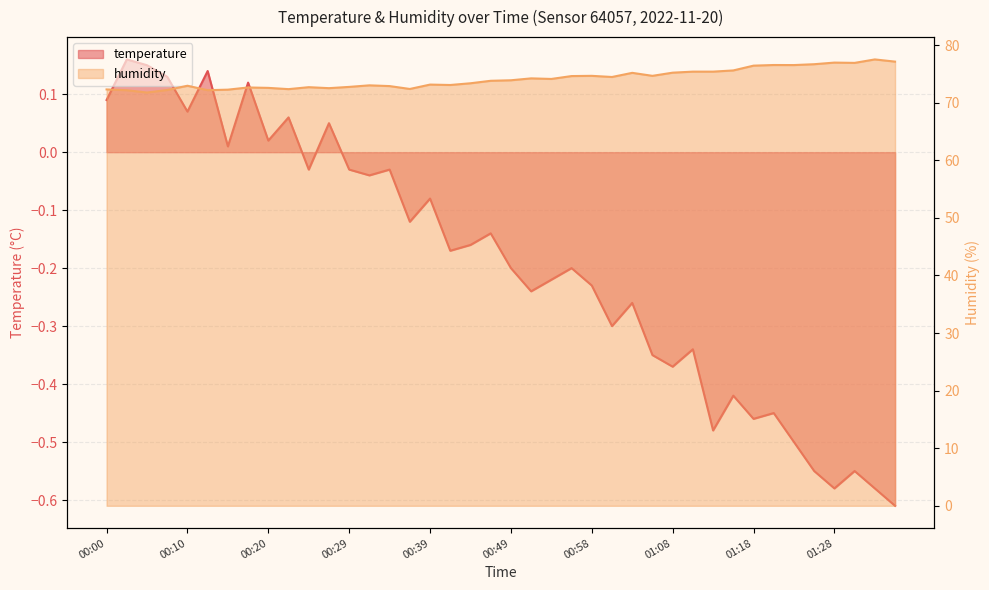

How many negative values does the temperature series have?

29